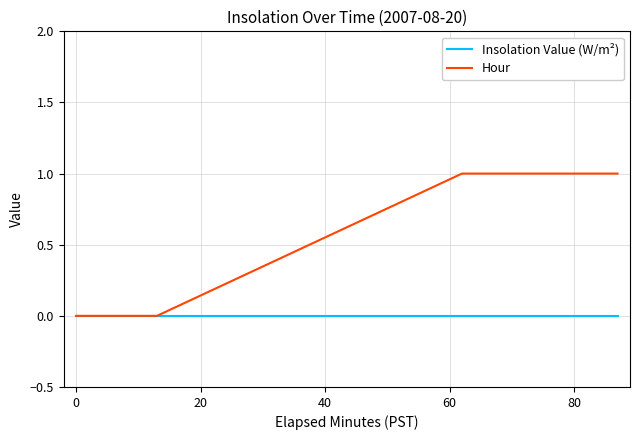

List the series in order of their overall mean, highest first.

Hour, Insolation Value (W/m²)